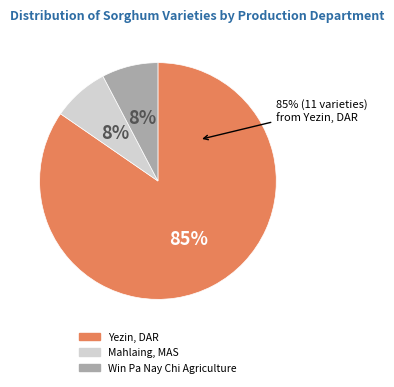

Count the number of slices in the pie.

3